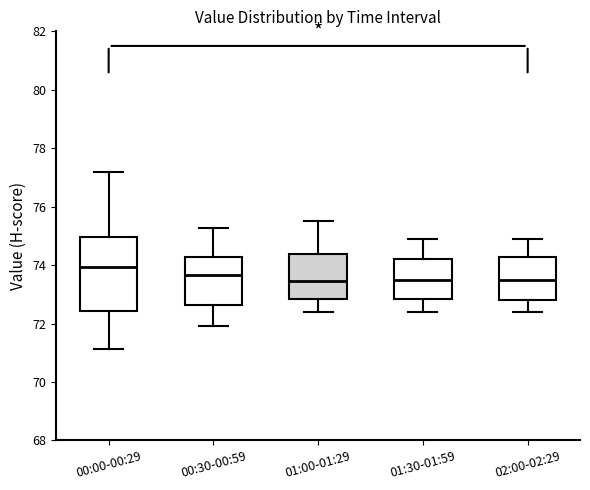

Which box is the tallest, from its lower edge to its upper edge?

00:00-00:29